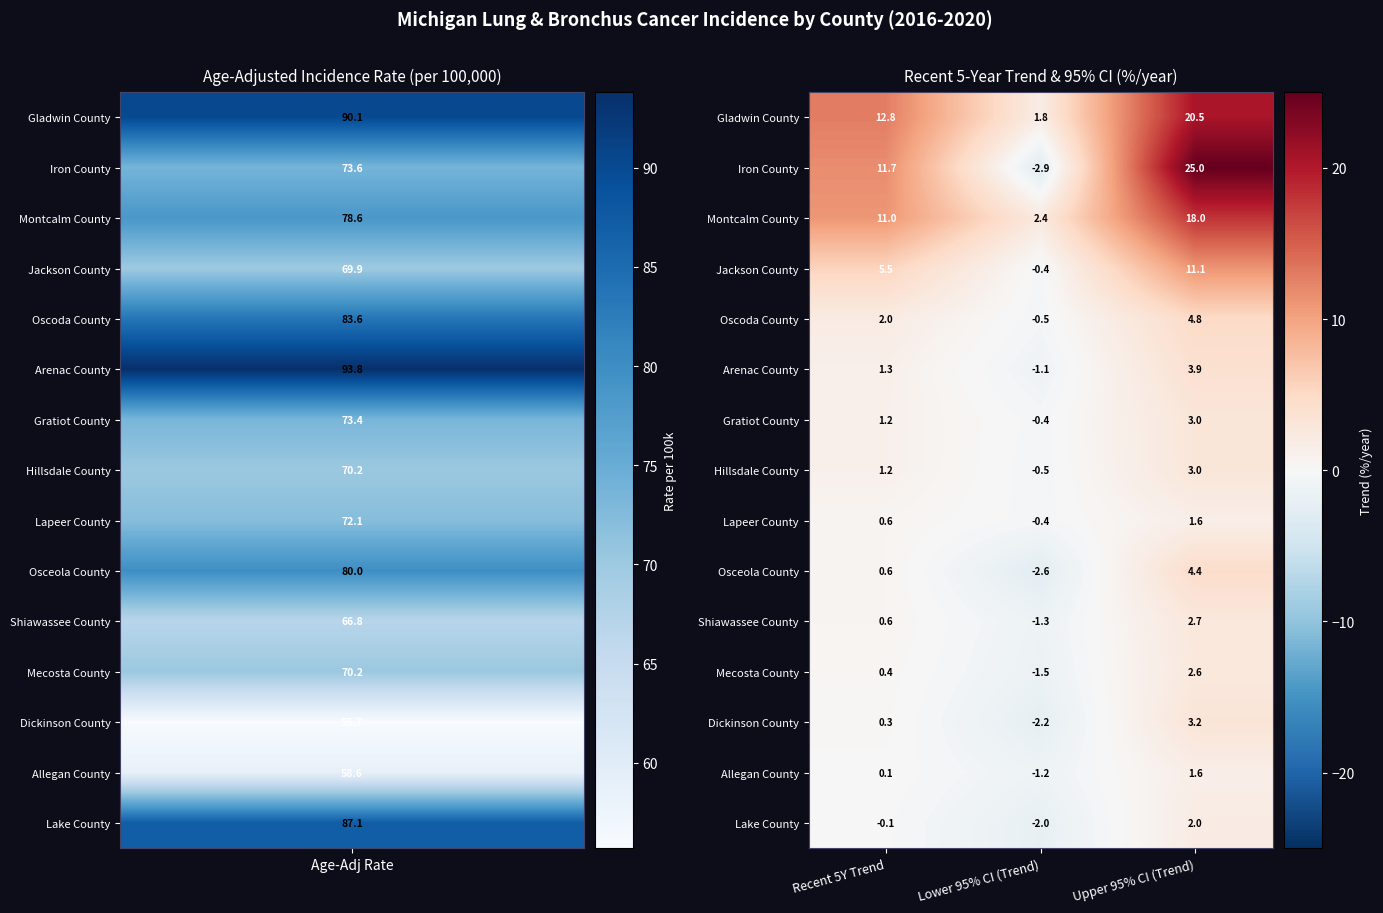

How many values in Lake County are below zero?

2